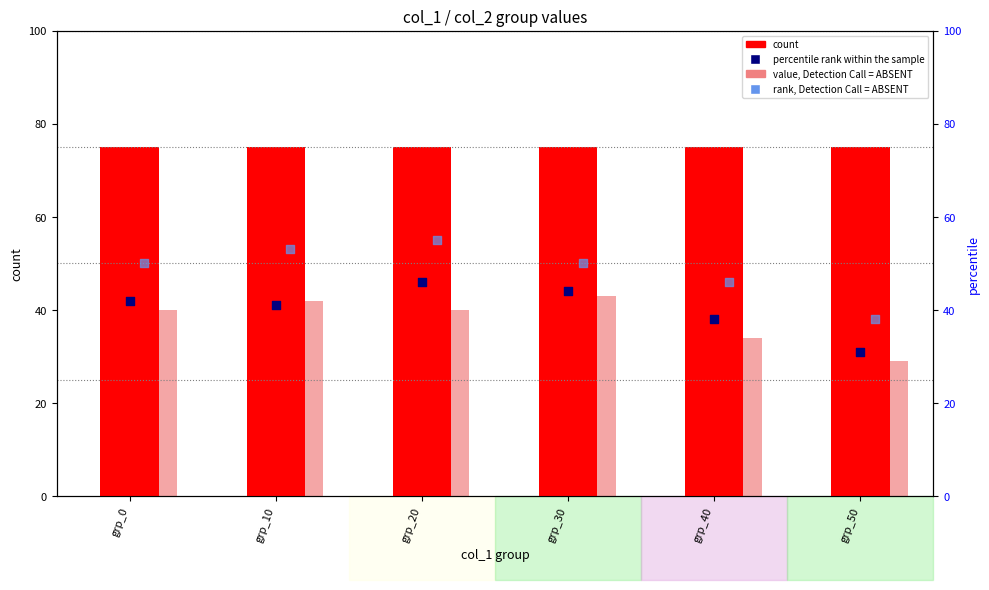

What are all the series names shown in the legend?

count, value, Detection Call = ABSENT, percentile rank within the sample, rank, Detection Call = ABSENT